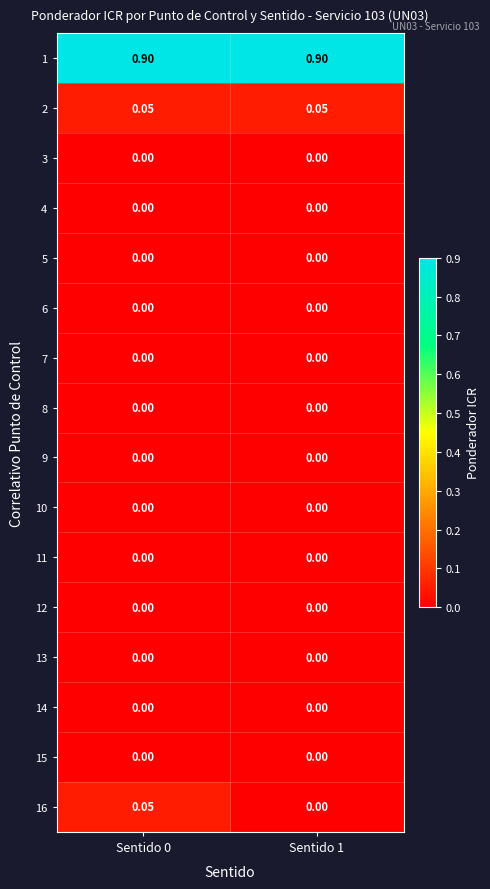

How many categories are shown in the chart?

2